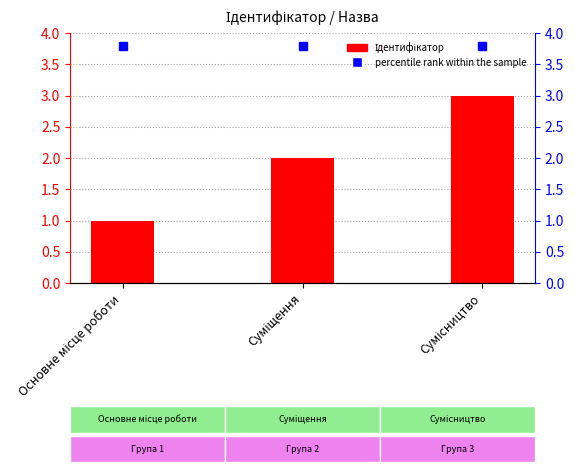

How many data points are above 2?

1